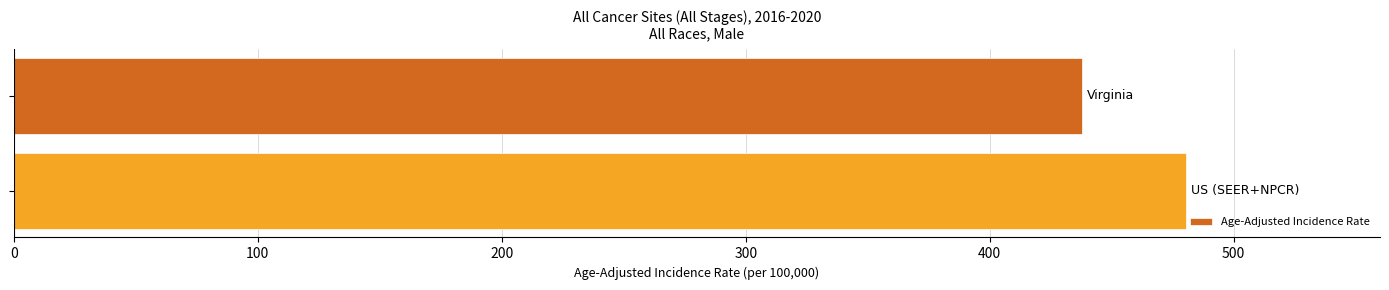

What is the value of the 2nd bar from the top?

480.6